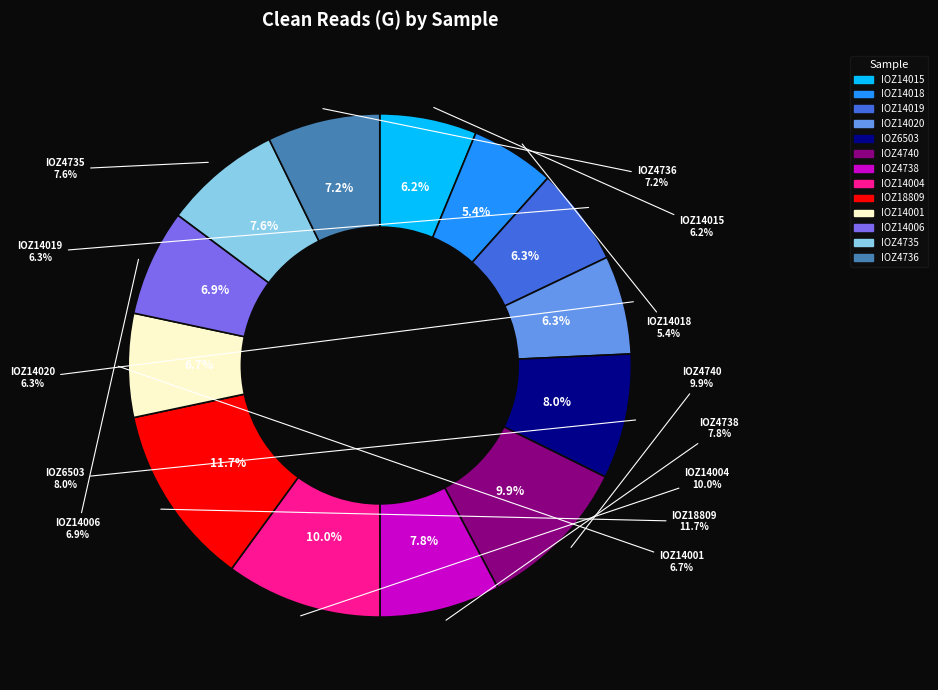

To the nearest percent, what portion does IOZ14004 represent?

10%